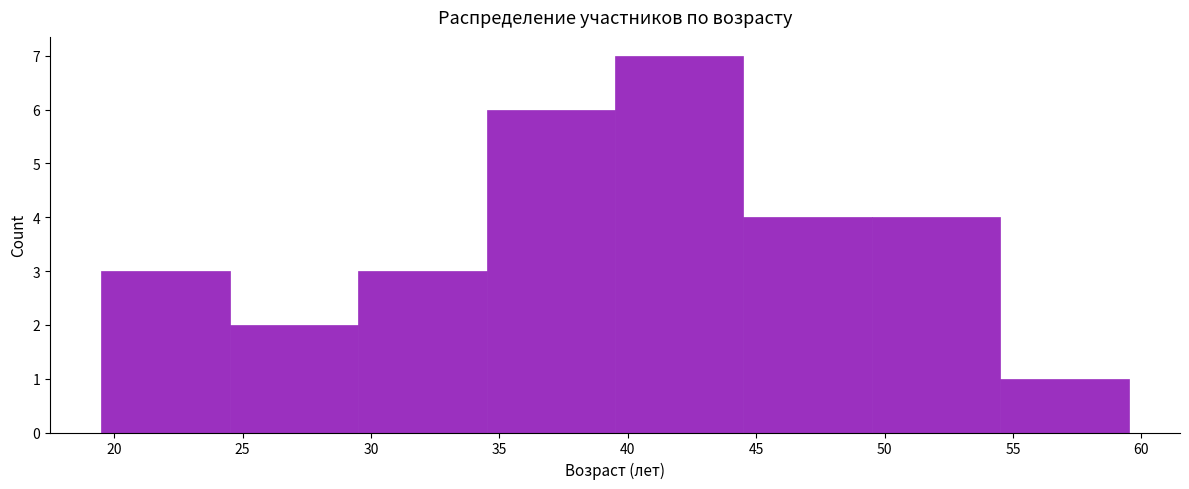

Which range on the x-axis has the tallest bar?

39.5 to 44.5